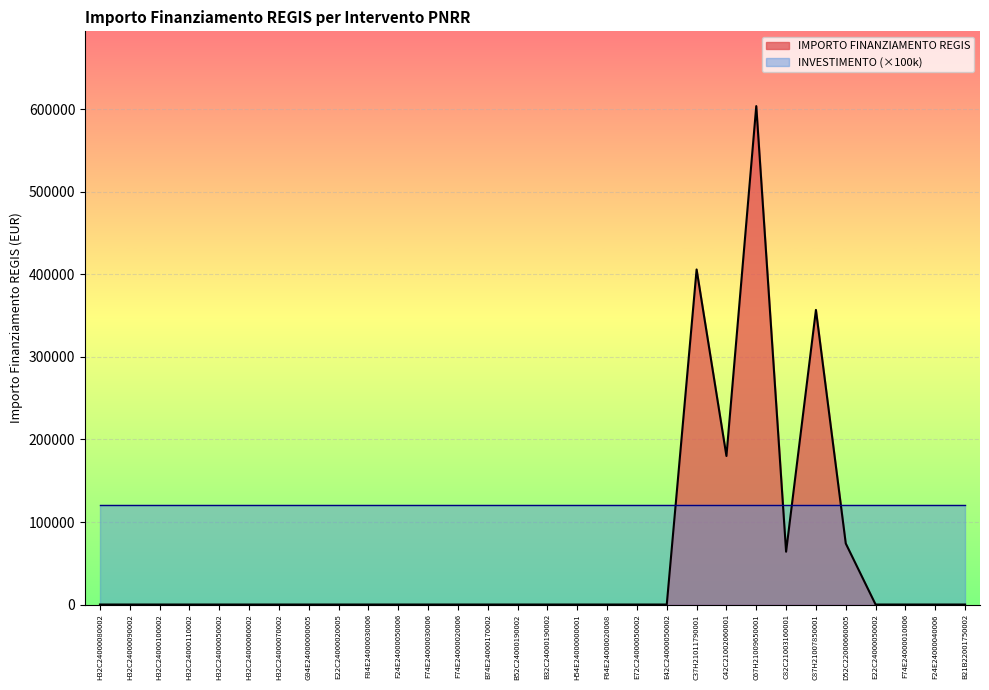

List the labels in order of value, smallest first.

H32C24000080002, H32C24000090002, H32C24000100002, H32C24000110002, H32C24000050002, H32C24000060002, H32C24000070002, G94E24000000005, E22C24000020005, F84E24000030006, F24E24000050006, F74E24000030006, F74E24000020006, B74E24000170002, B52C24000190002, B32C24000190002, H54E24000000001, F64E24000020008, E72C24000050002, E42C24000050002, E22C24000050002, F74E24000010006, F24E24000040006, B21B22001750002, C82C21003160001, D52C22000660005, C42C21002060001, C87H21007850001, C37H21011790001, C67H21009650001